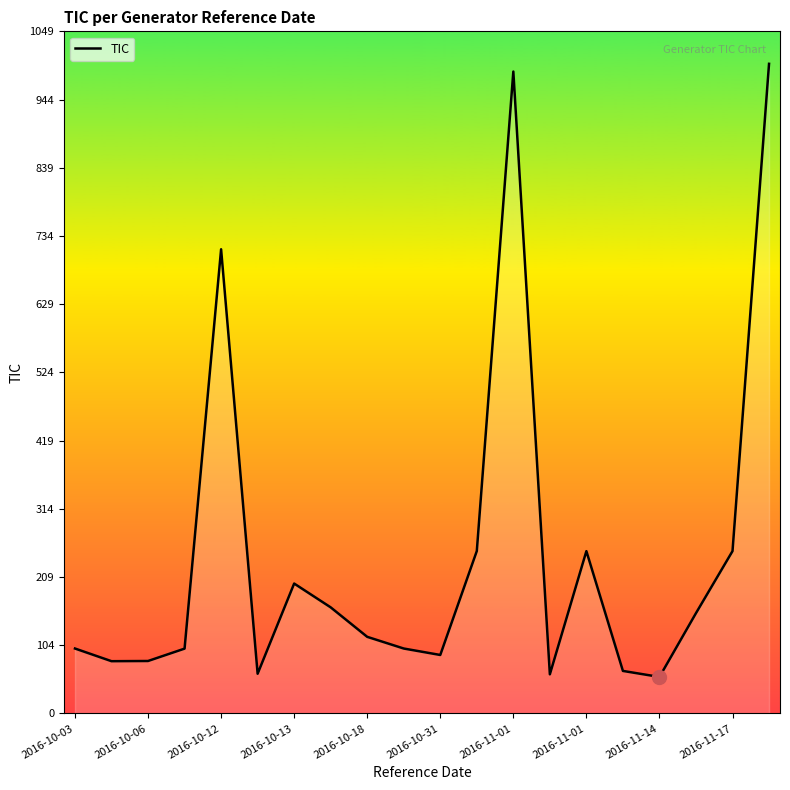

The value at 2016-11-01 is 641.3. True or false?

False